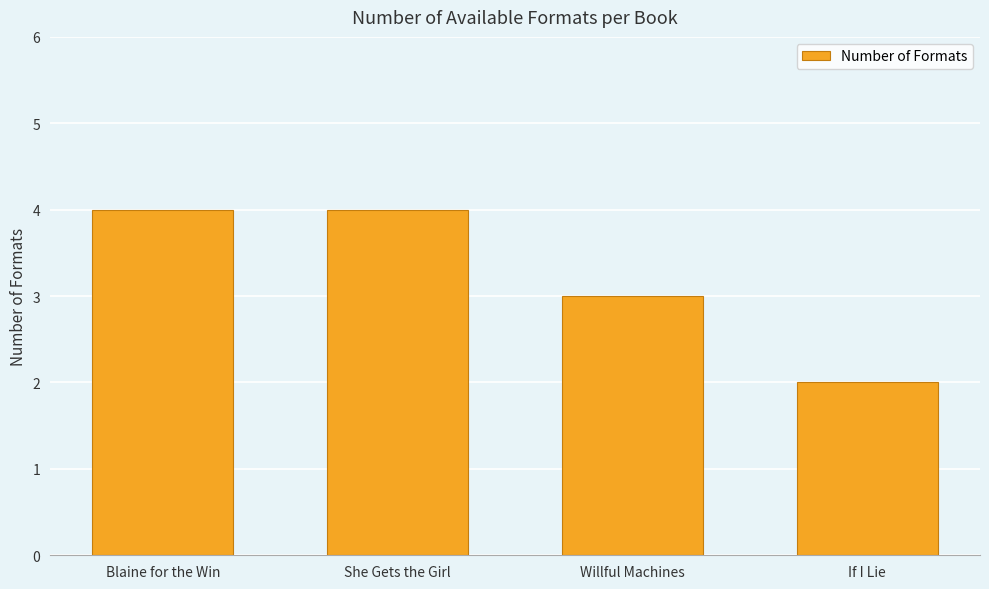

Reading right to left, extract all data points from this chart.

If I Lie=2	Willful Machines=3	She Gets the Girl=4	Blaine for the Win=4